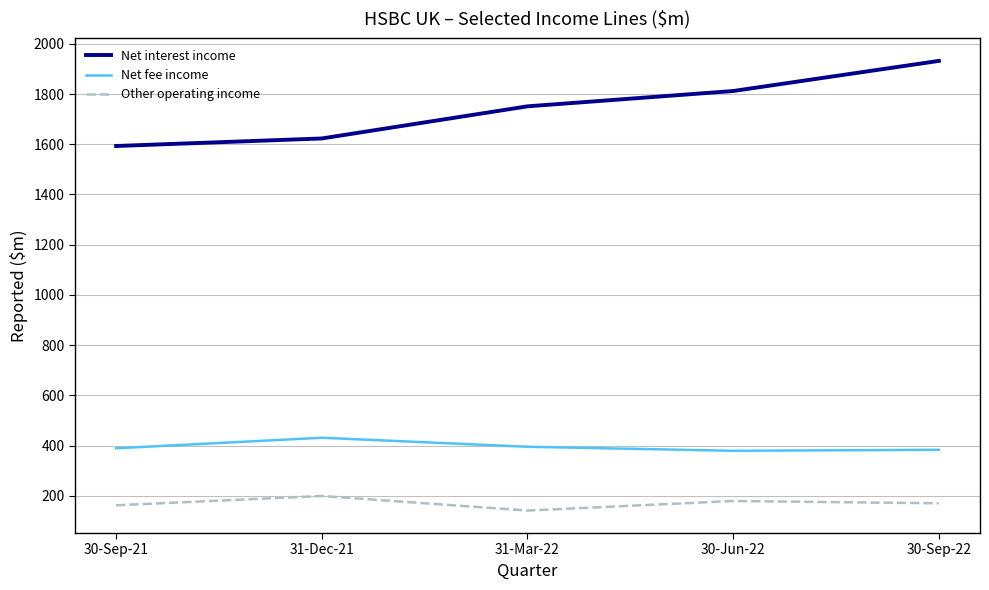

What is the highest value of the Other operating income series?

199